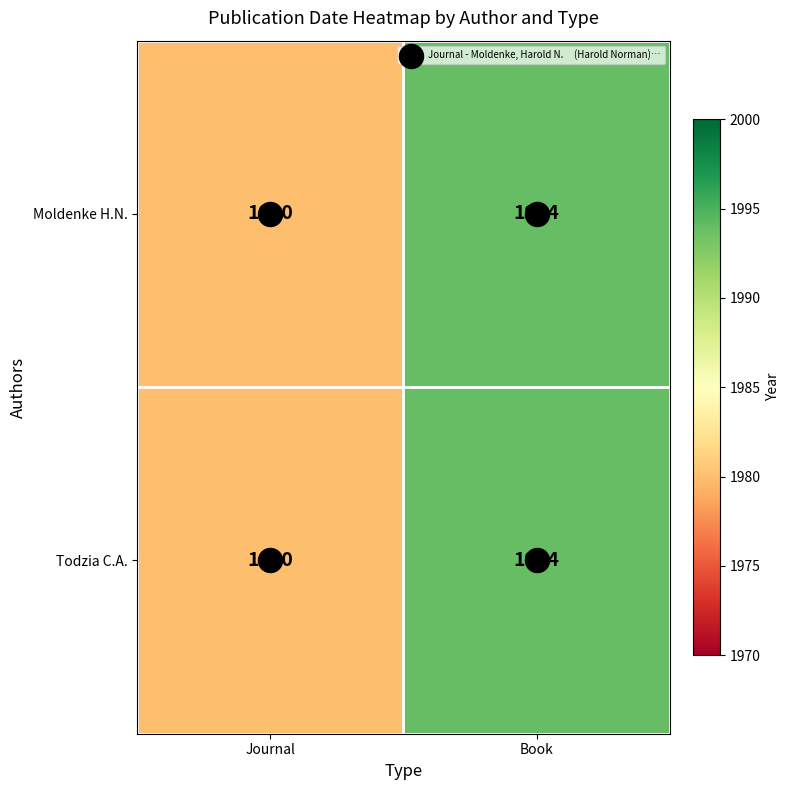

What is the smallest value displayed?

1980